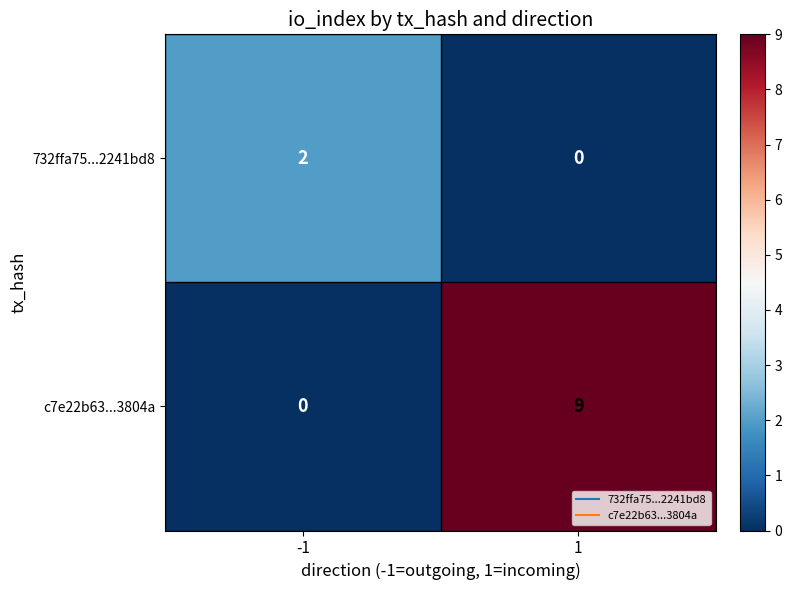

At which category is the sum across all series the highest?

1